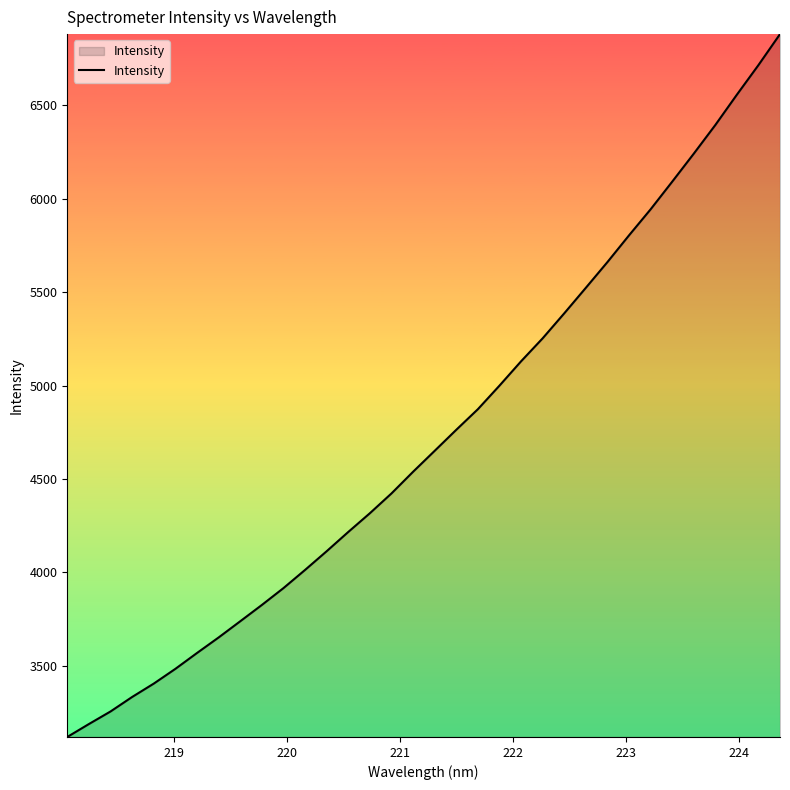

What is the greatest value displayed?

6880.9